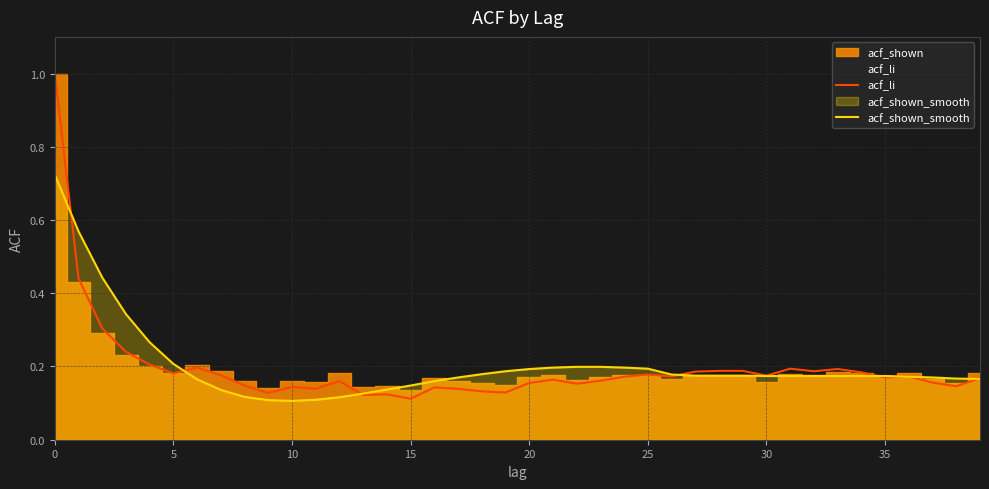

At how many categories does at least one series exceed 0?

40